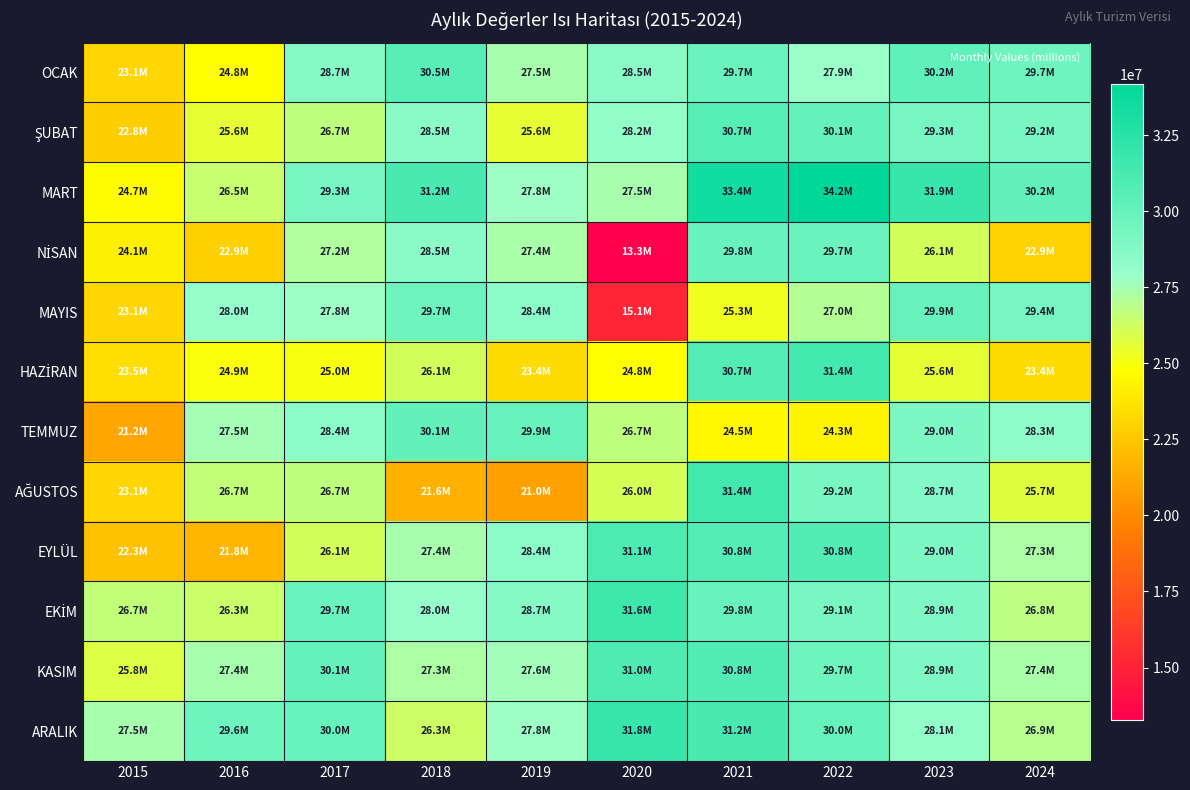

At which category is the sum across all series the highest?

2021